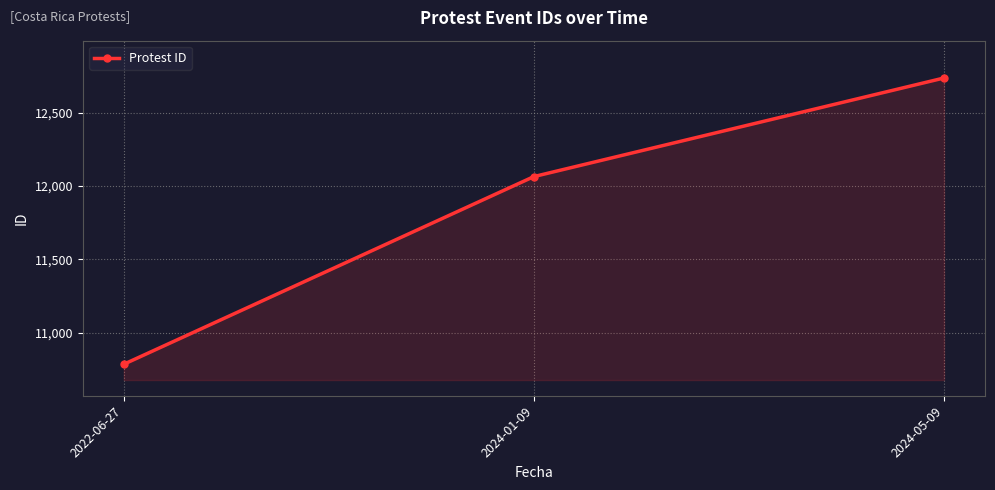

Rank the categories by value from lowest to highest.

2022-06-27, 2024-01-09, 2024-05-09